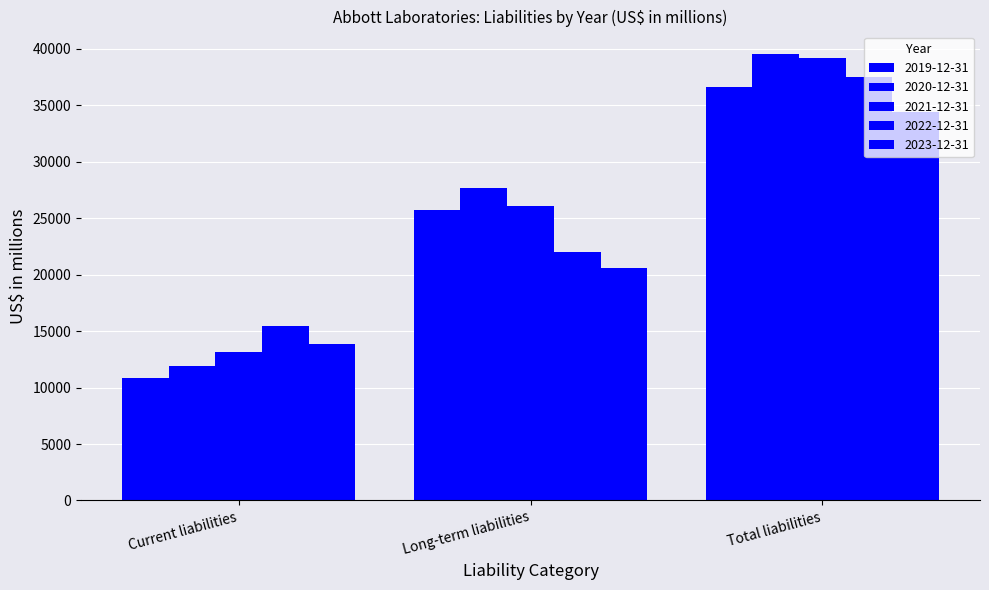

Where is 2023-12-31 nearest to the value 24114?

Long-term liabilities